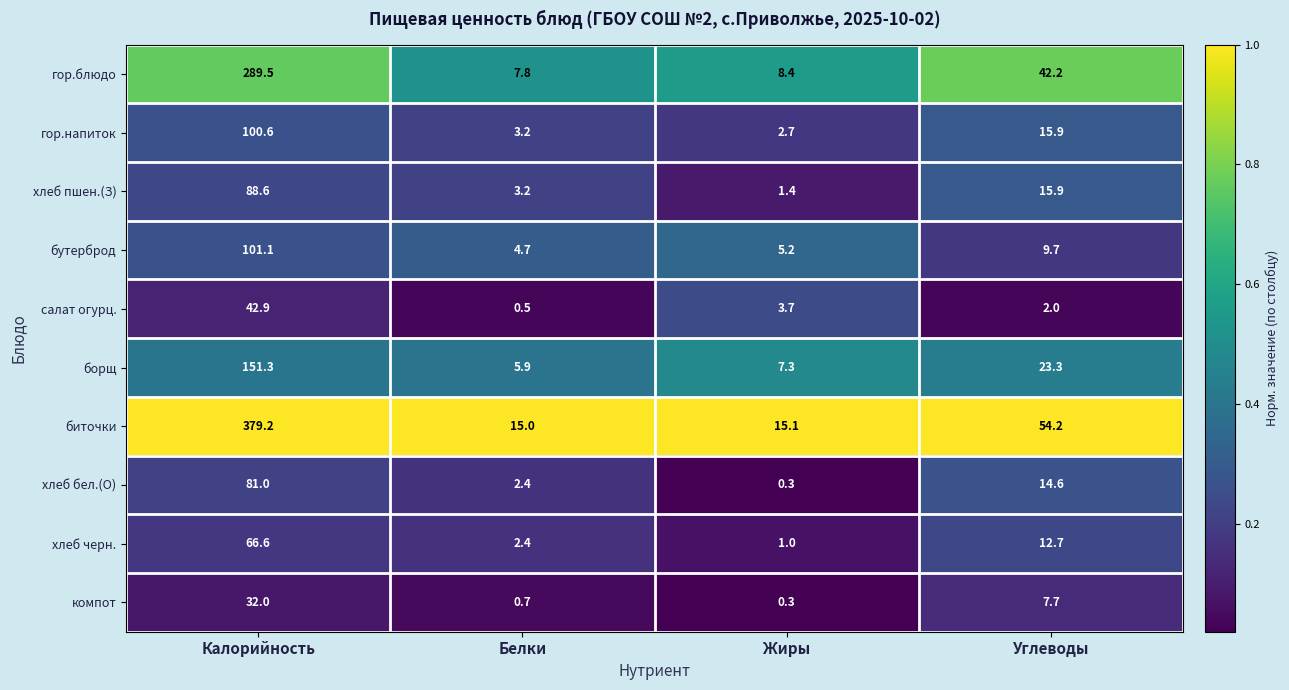

At which label is компот closest to 16?

Углеводы